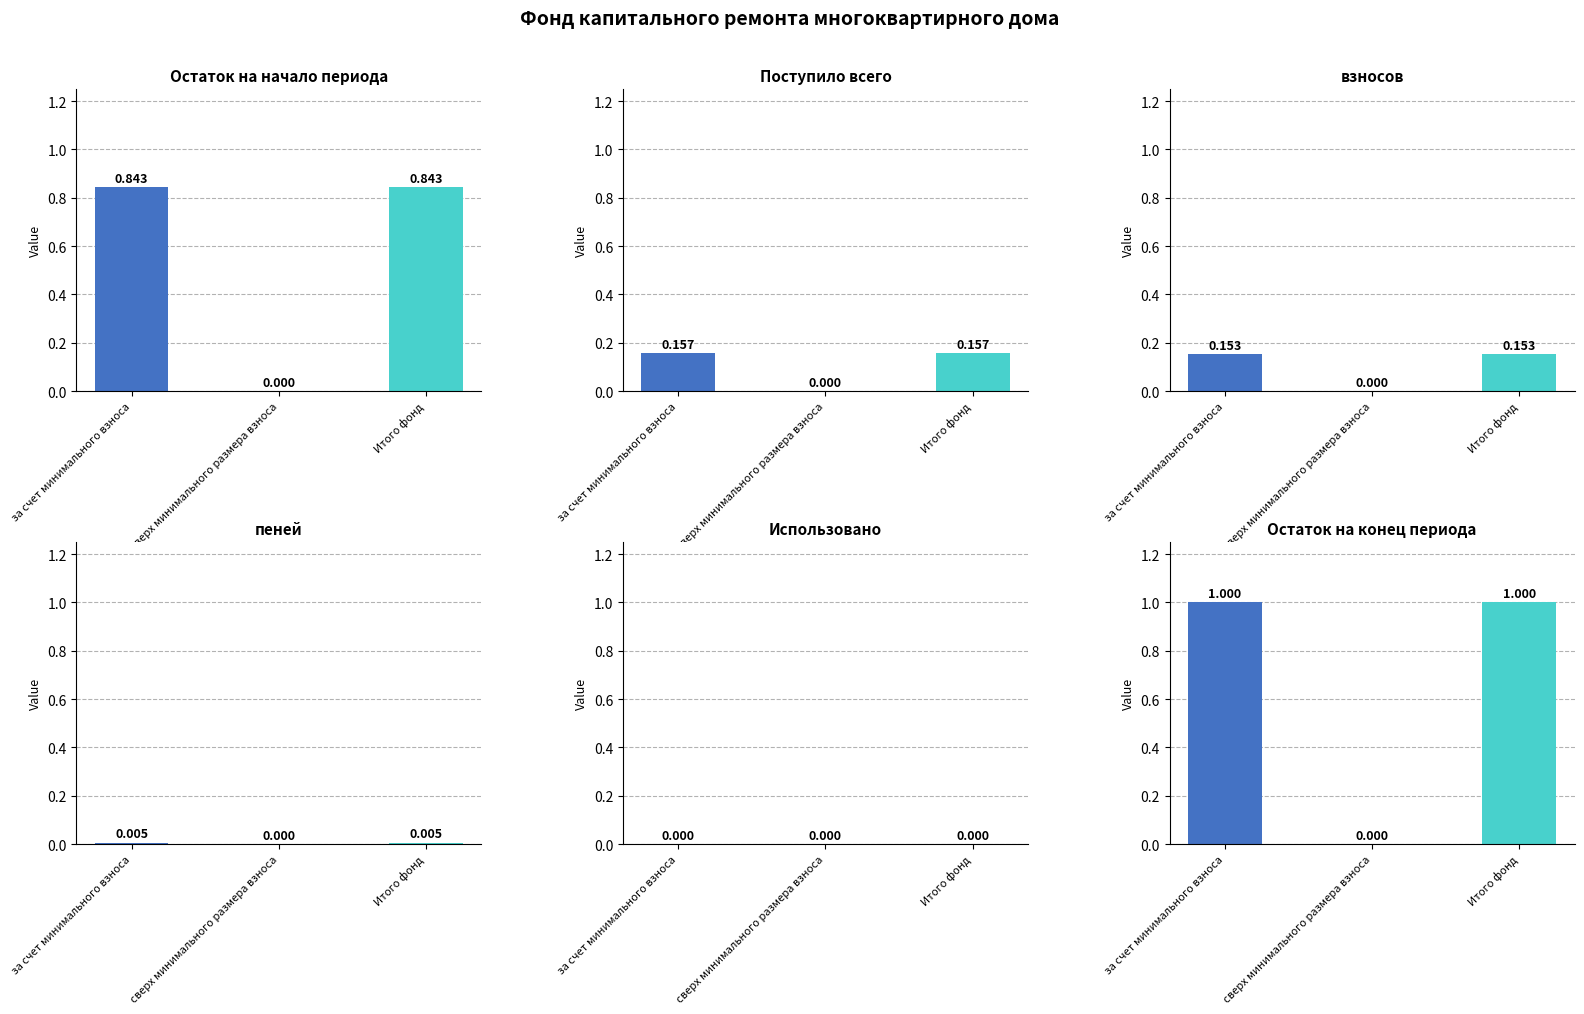

Reading left to right, extract all data points from this chart.

Остаток на начало периода: 0.8	0.0	0.8
Поступило всего: 0.2	0.0	0.2
взносов: 0.2	0.0	0.2
пеней: 0.0	0.0	0.0
Использовано: 0.0	0.0	0.0
Остаток на конец периода: 1.0	0.0	1.0